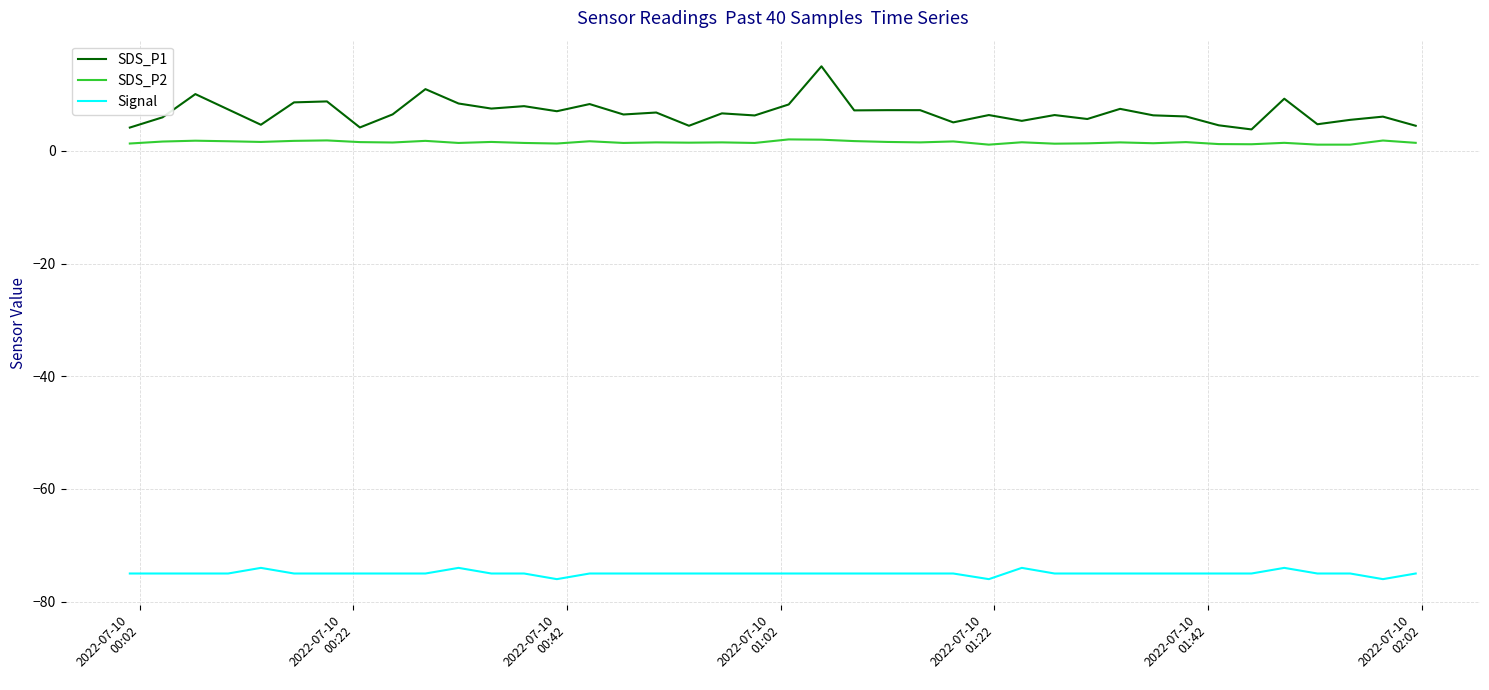

What is the greatest value displayed?

15.0